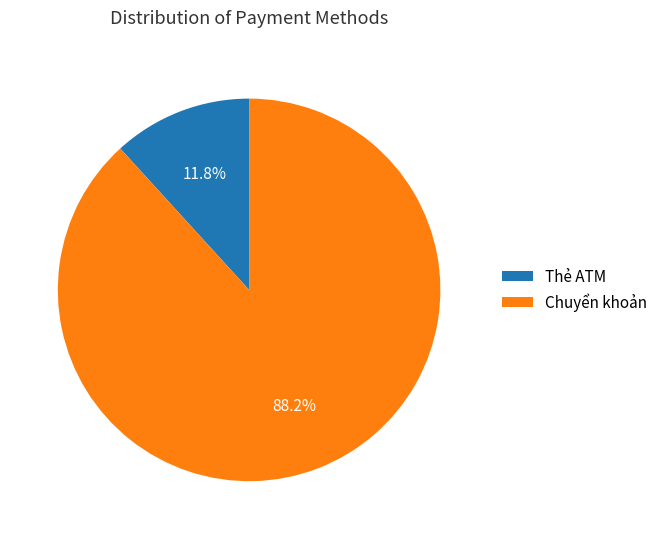

Which has a higher value, Chuyển khoản or Thẻ ATM?

Chuyển khoản